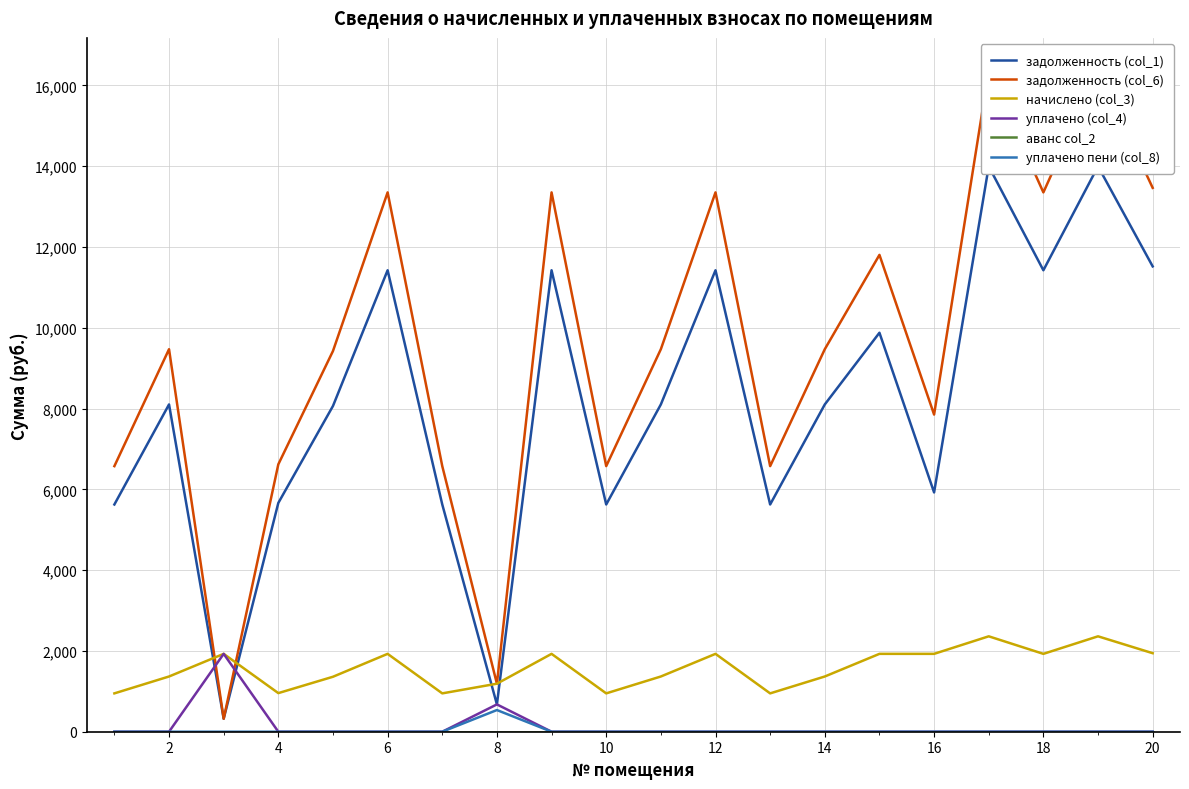

Is this an area chart (filled region under the line)?

No